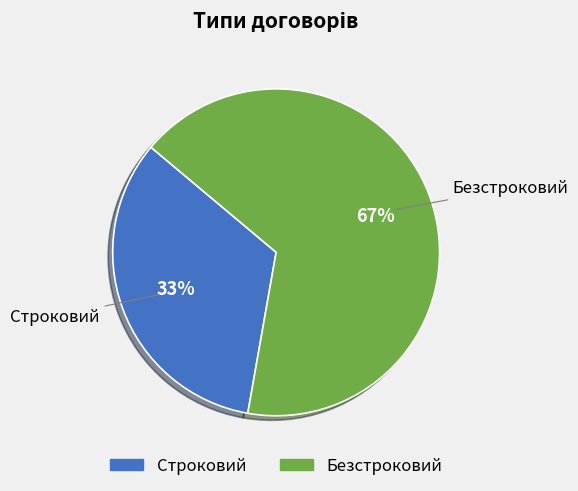

What percentage is the Безстроковий slice, to the nearest percent?

67%